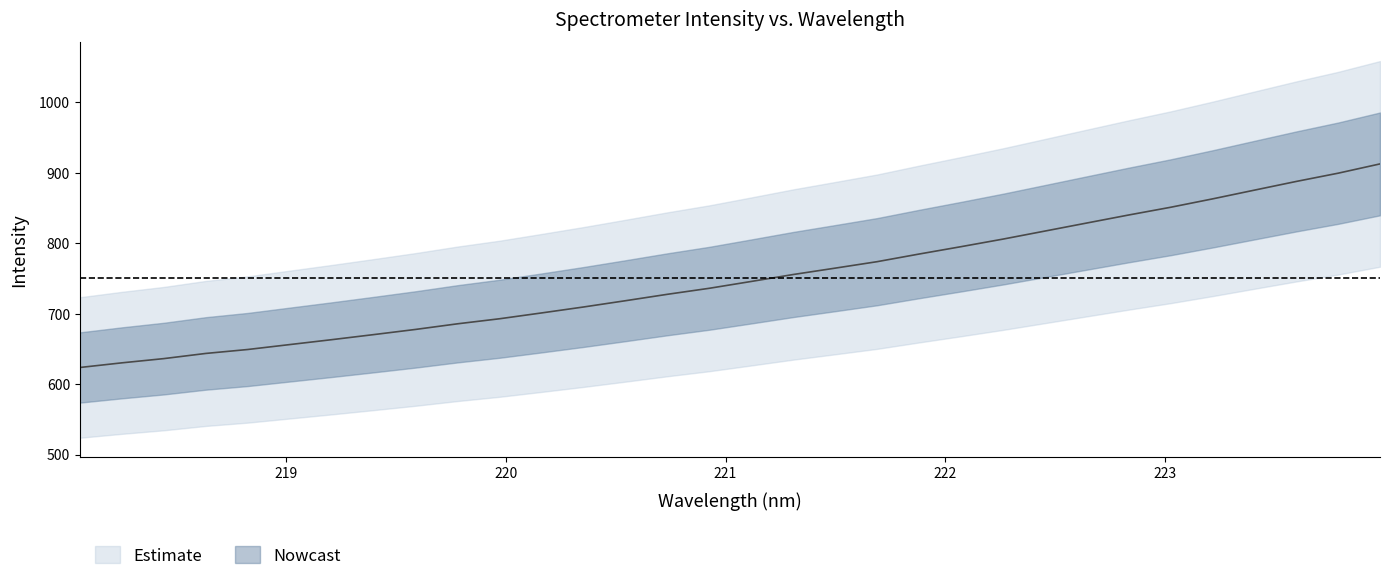

How many lines are shown in the chart?

1